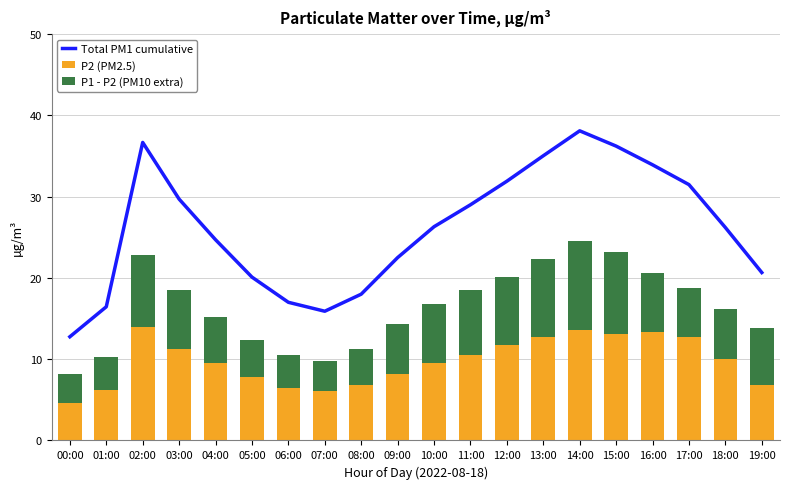

What is the total value across all series at 01:00?

26.7